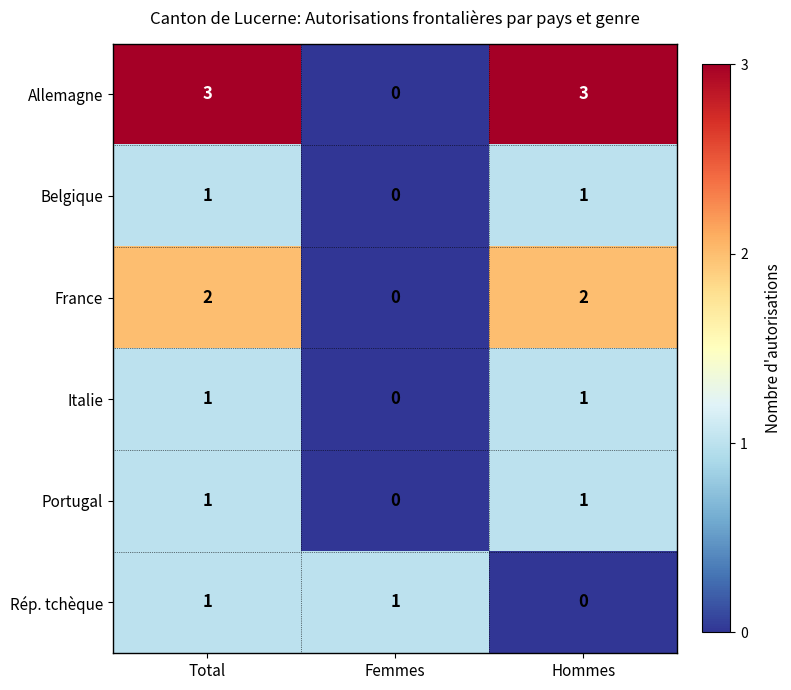

Where is Rép. tchèque nearest to the value 0?

Hommes